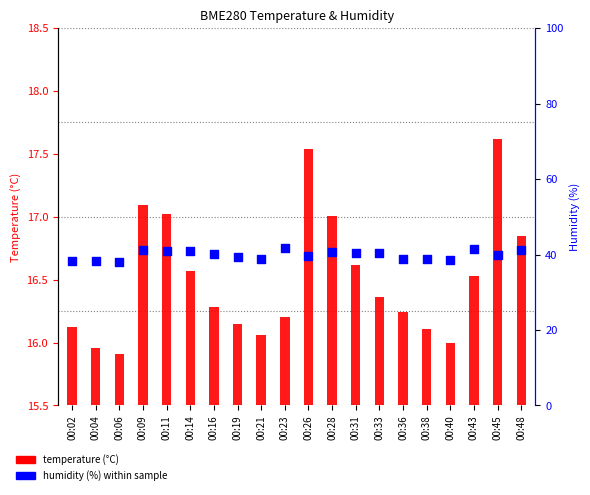

Which series has the largest total across all categories?

humidity (%)